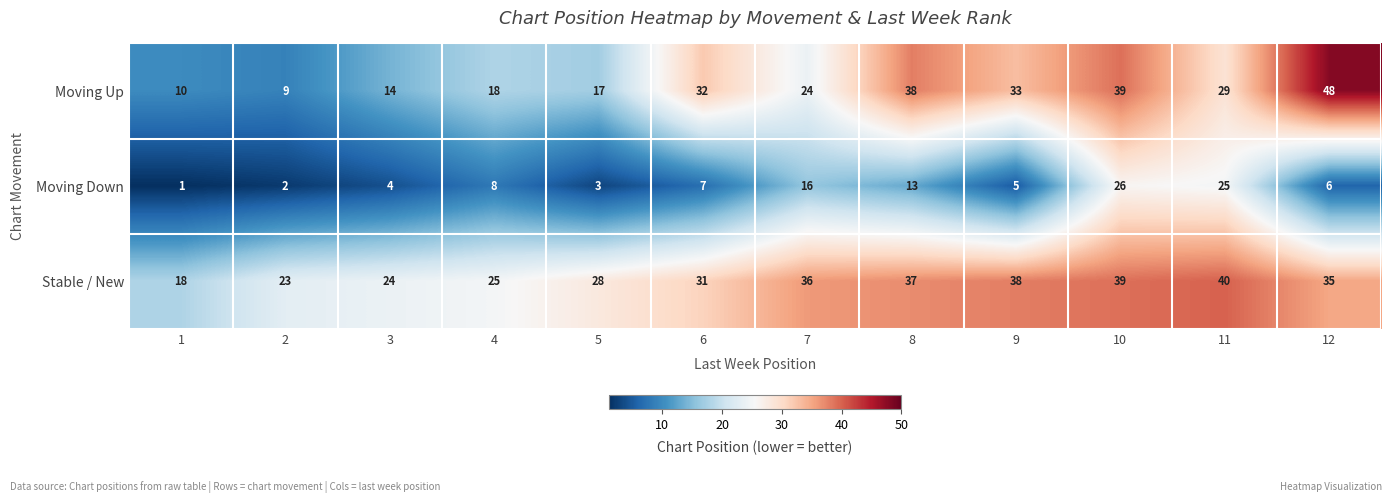

What is the maximum value shown in the chart?

48